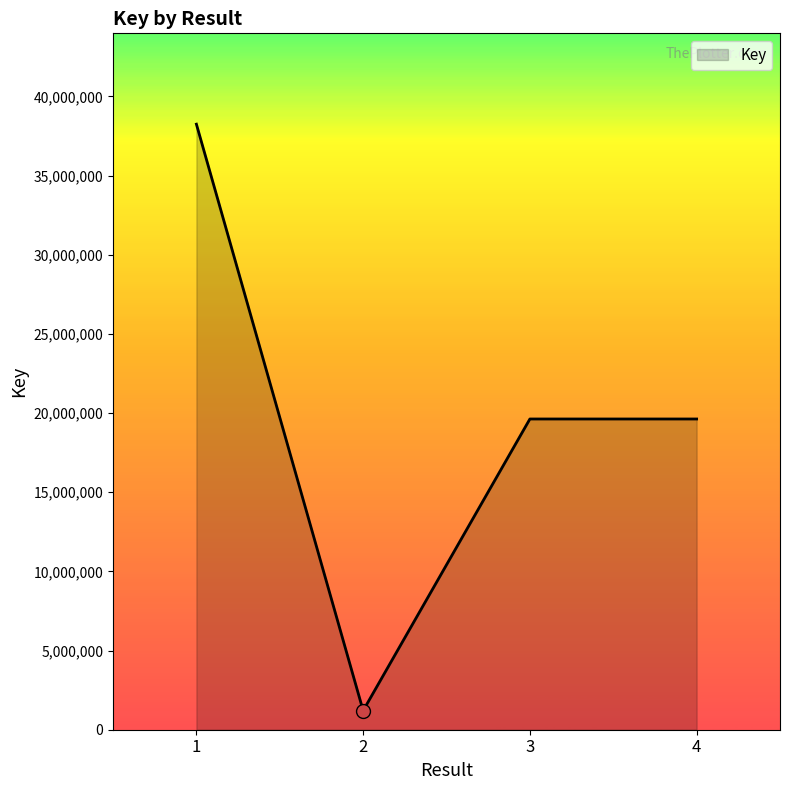

Does the chart have visible grid lines?

No